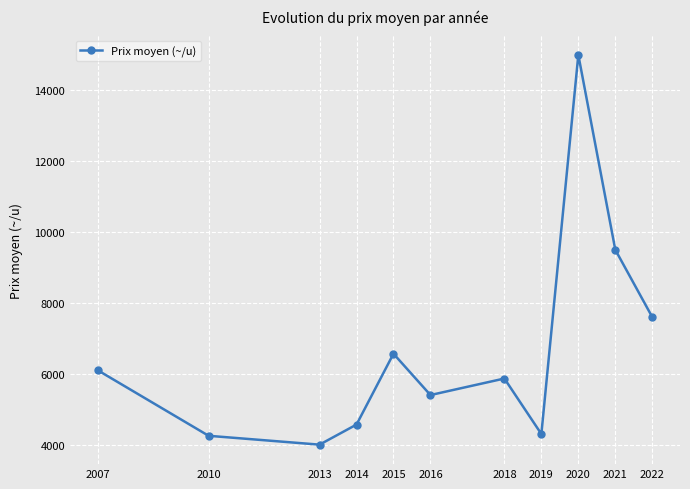

True or false: the data shows 6821.7 at 2020.

False